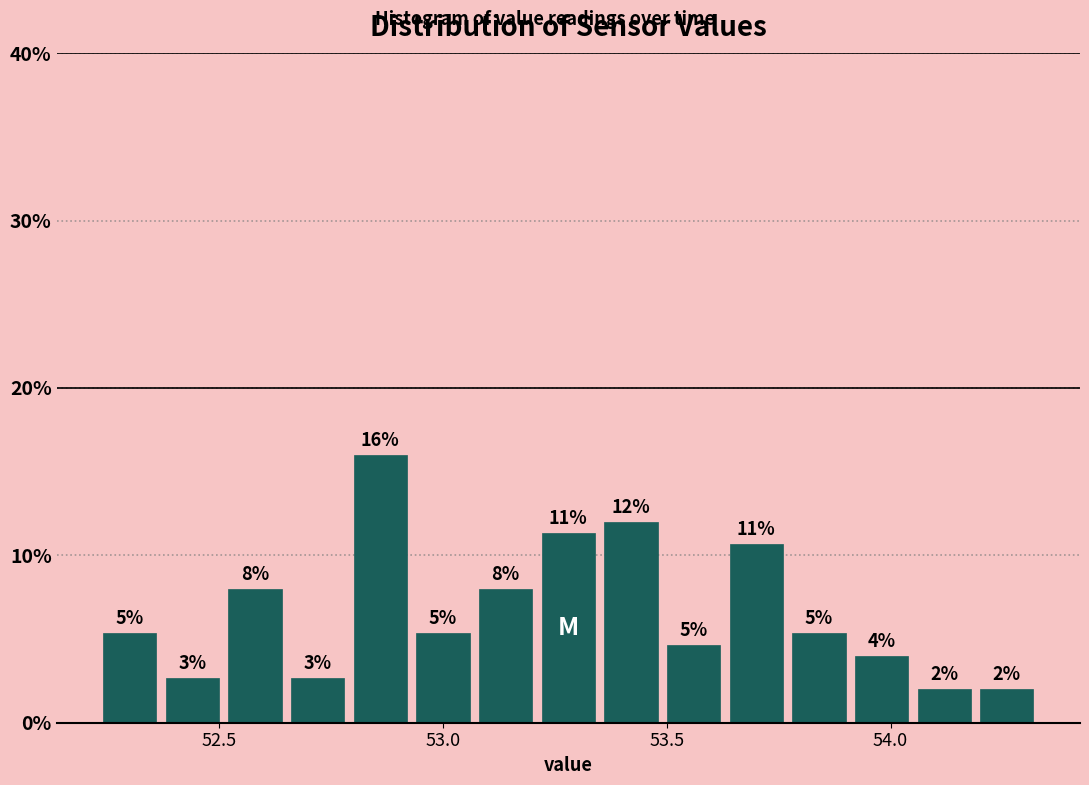

Around what value on the x-axis is the tallest bar? Give the approximate position of its centre, as read against the axis.

52.85